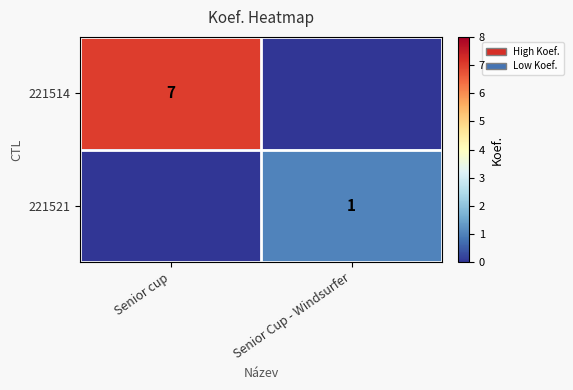

What is the difference between the highest and lowest values at Senior Cup - Windsurfer?

1